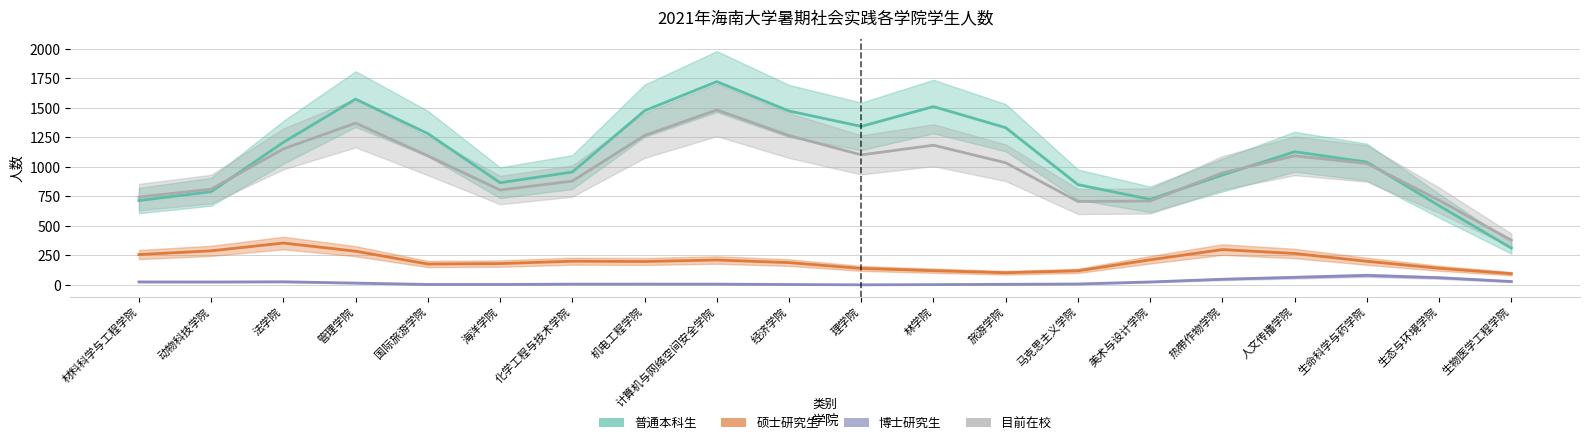

What is the value of the 博士研究生 point at the 11th from the left?

1.6